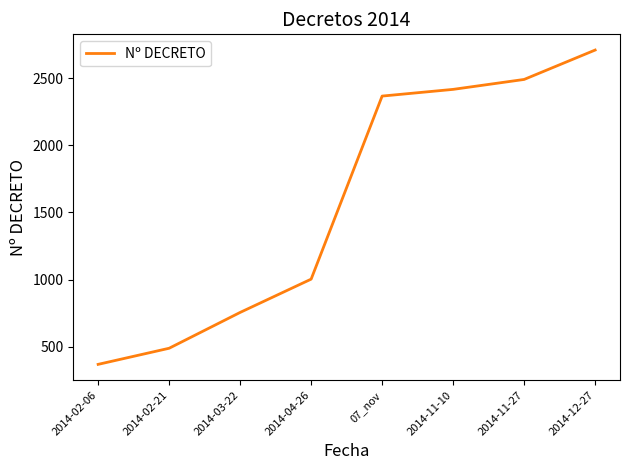

Count the number of categories in the chart.

8